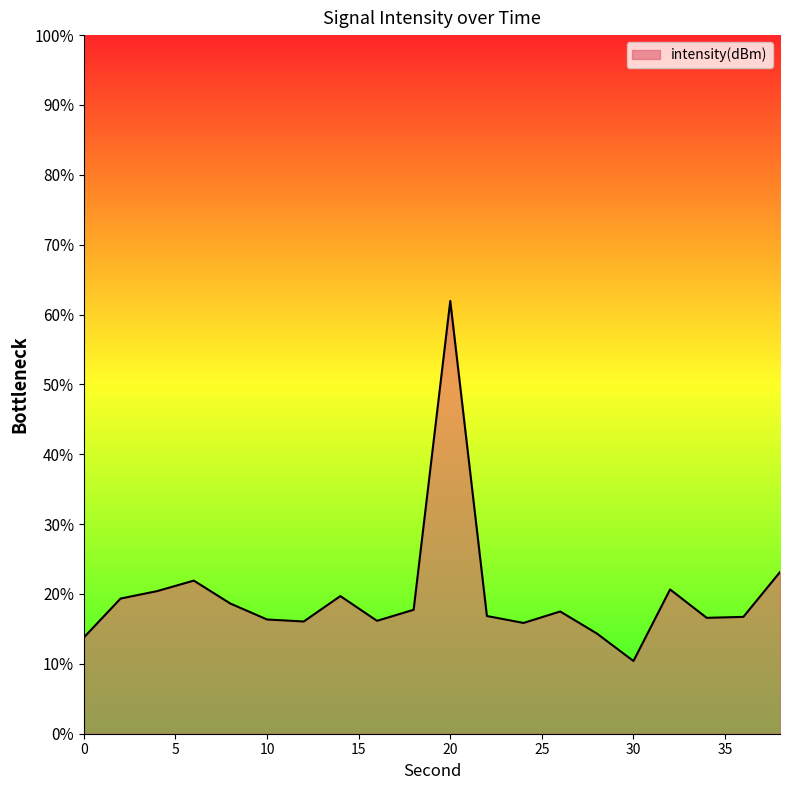

What is the maximum value shown in the chart?

62.0